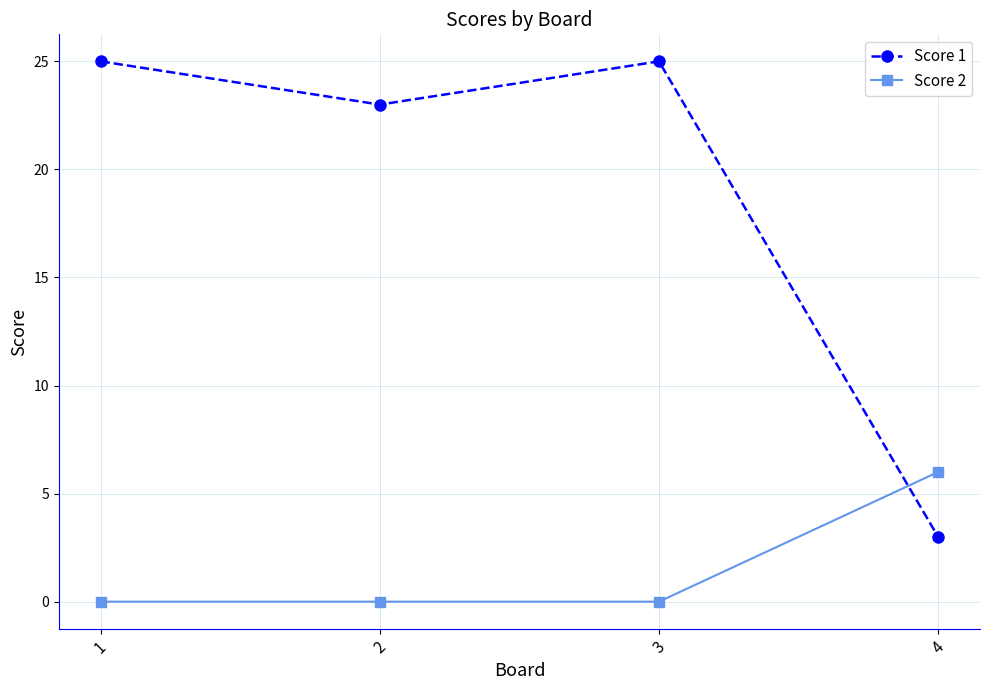

True or false: Score 1 has more than 2 interior local peaks.

False